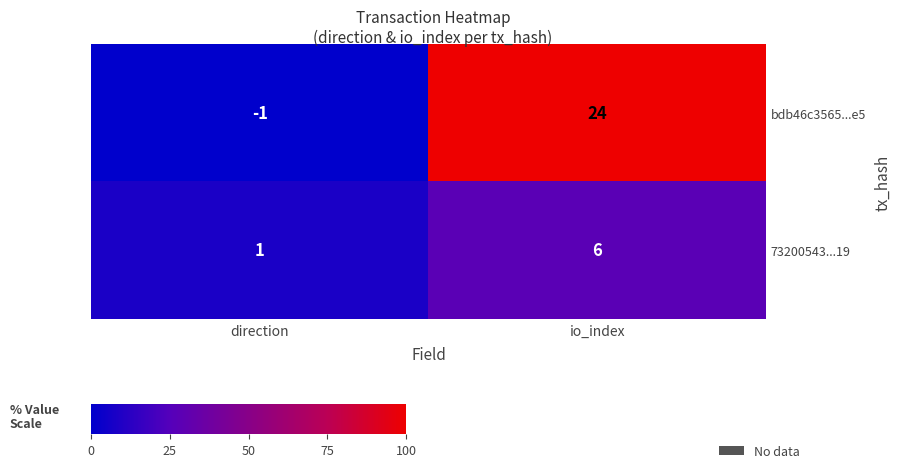

At how many categories does at least one series exceed 2?

1